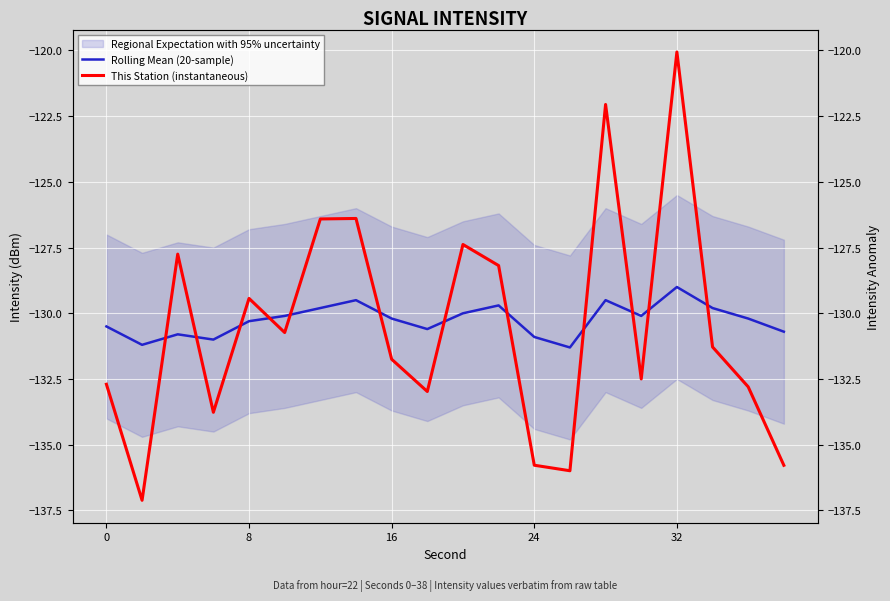

True or false: This Station (instantaneous) has more than 2 points higher than both neighbors.

True